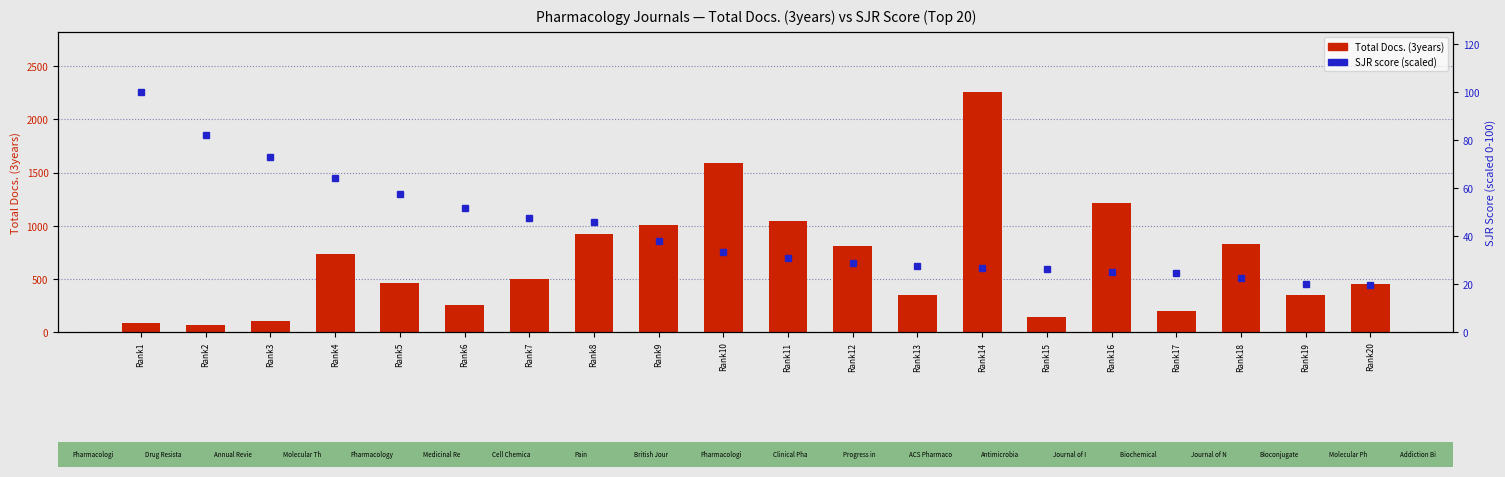

Which label corresponds to the largest value in the chart?

Rank14